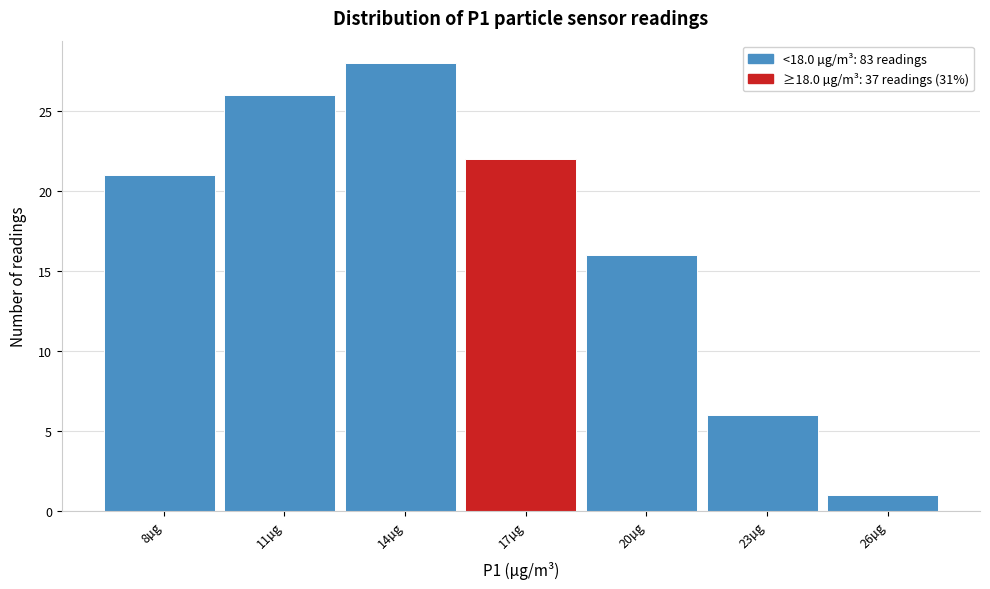

Reading left to right, extract all data points from this chart.

21	26	28	22	16	6	1